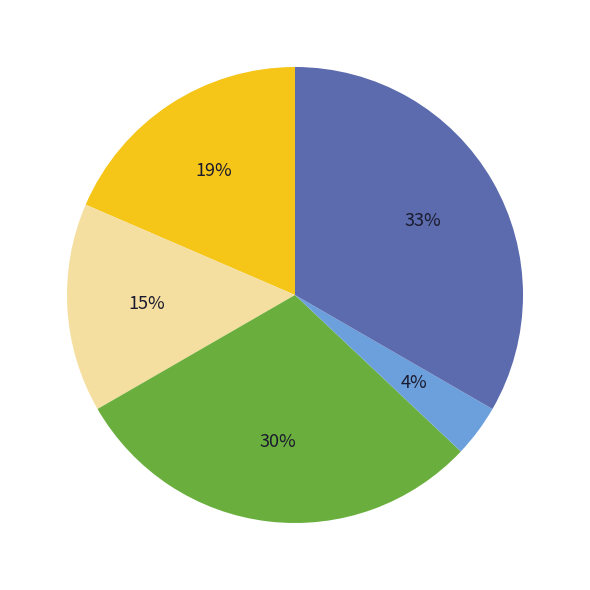

Does any single category account for the majority?

No